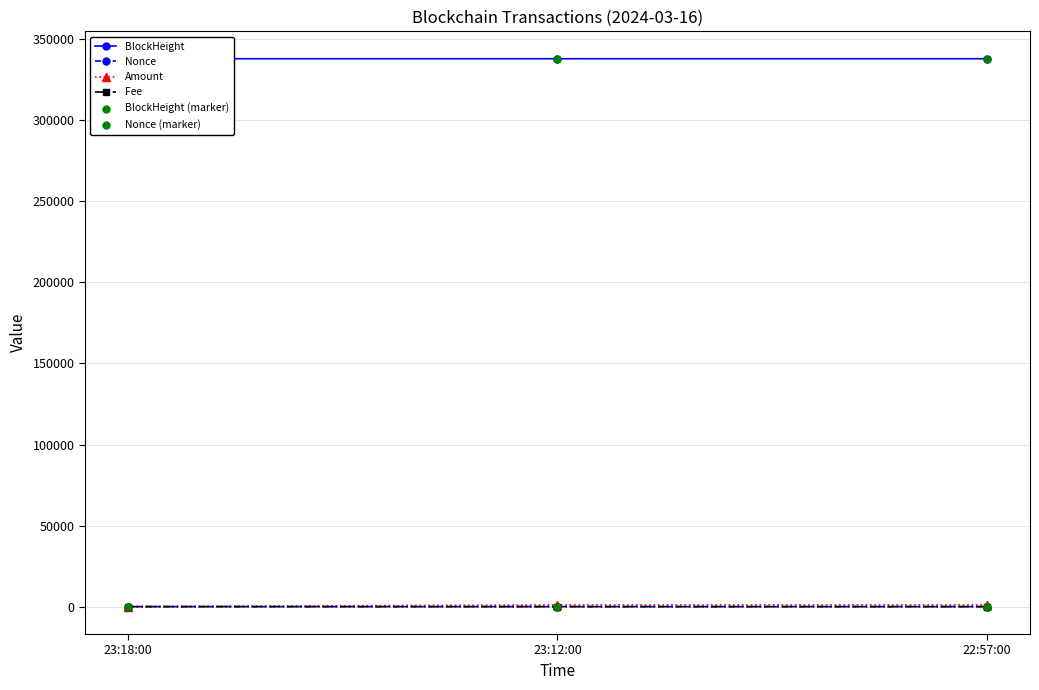

Which series has the widest spread of Y values?

Amount